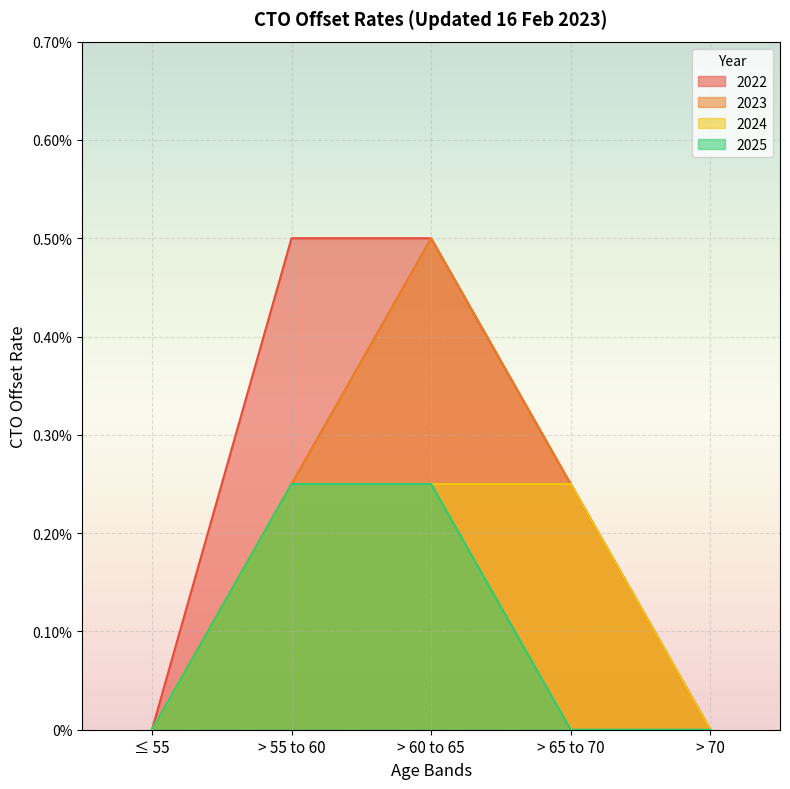

At which label is 2022 closest to 0?

≤ 55